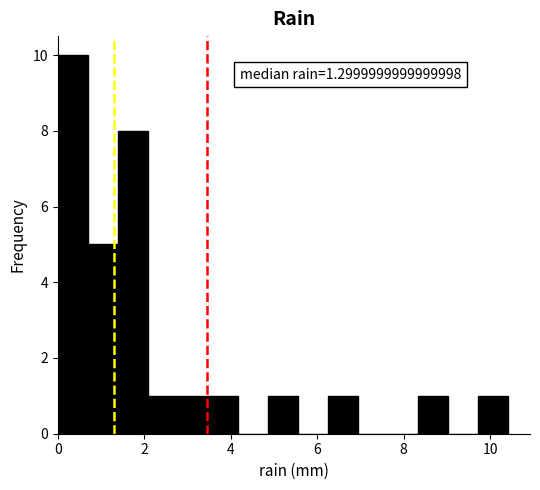

Read against the x-axis, roughly where is the centre of the tallest bar?

0.4